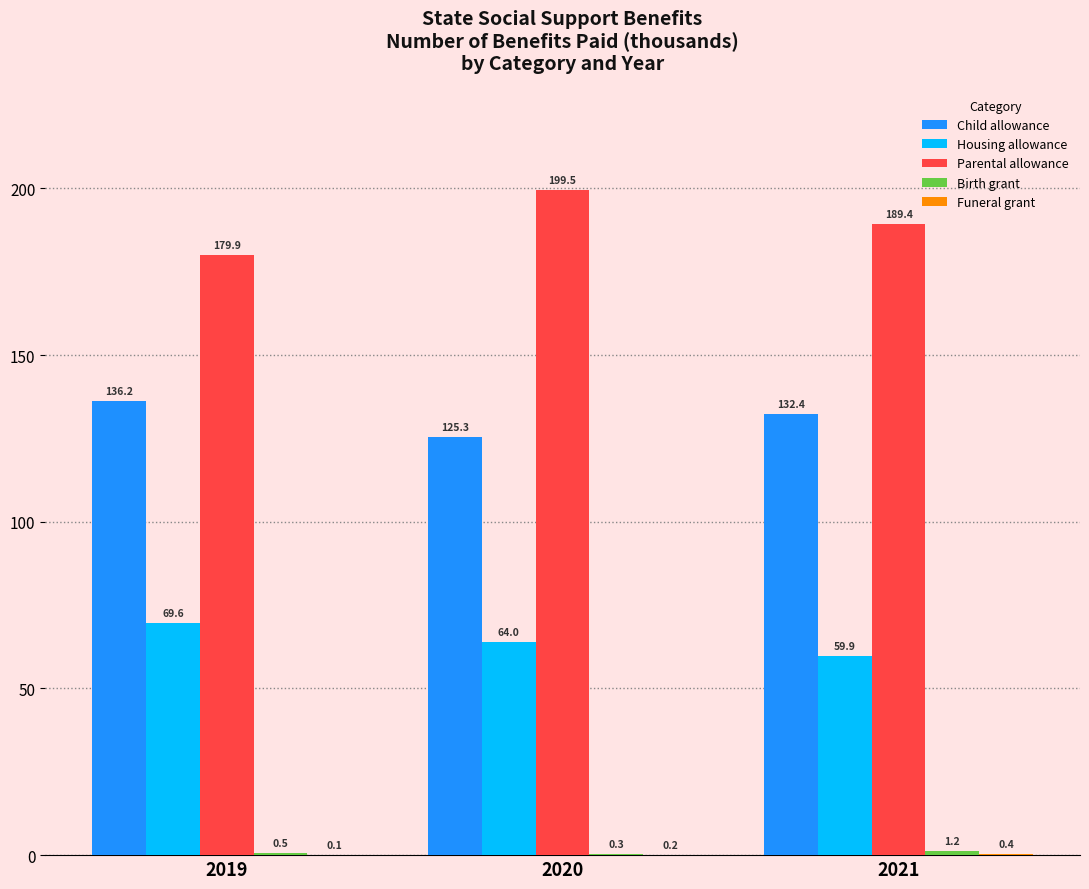

Is it true that Parental allowance equals 179.9 at 2019?

True